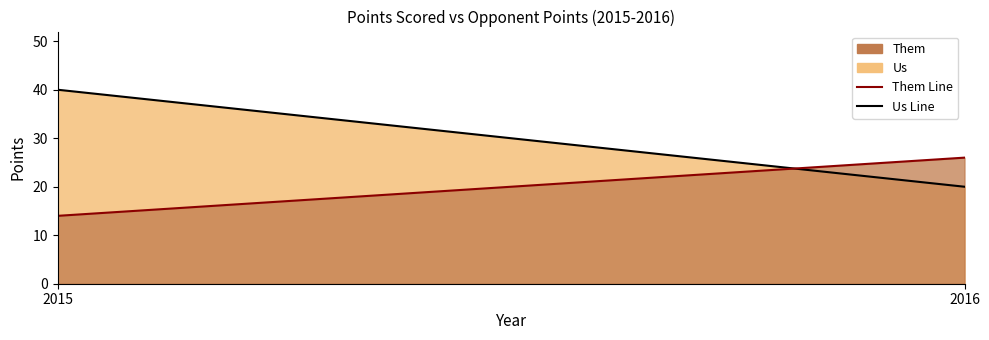

Read the Us value at 2015, to the nearest 5.

40